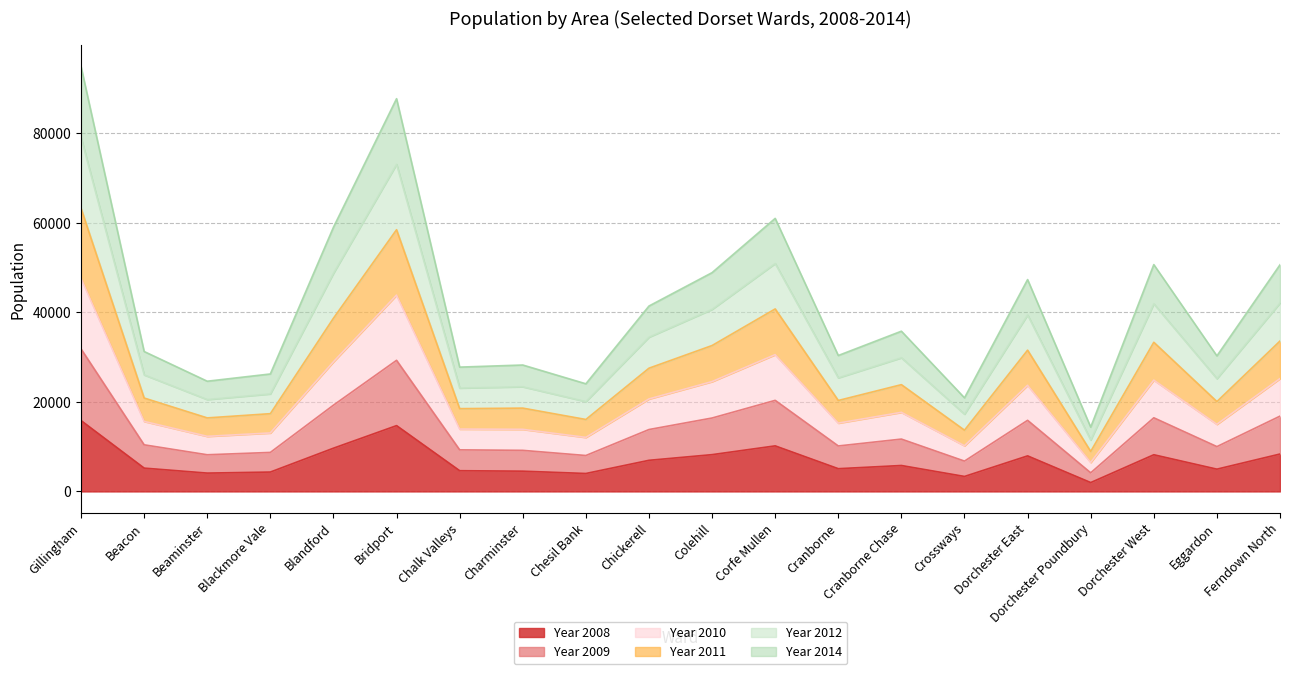

At how many categories does at least one series exceed 69689?

2